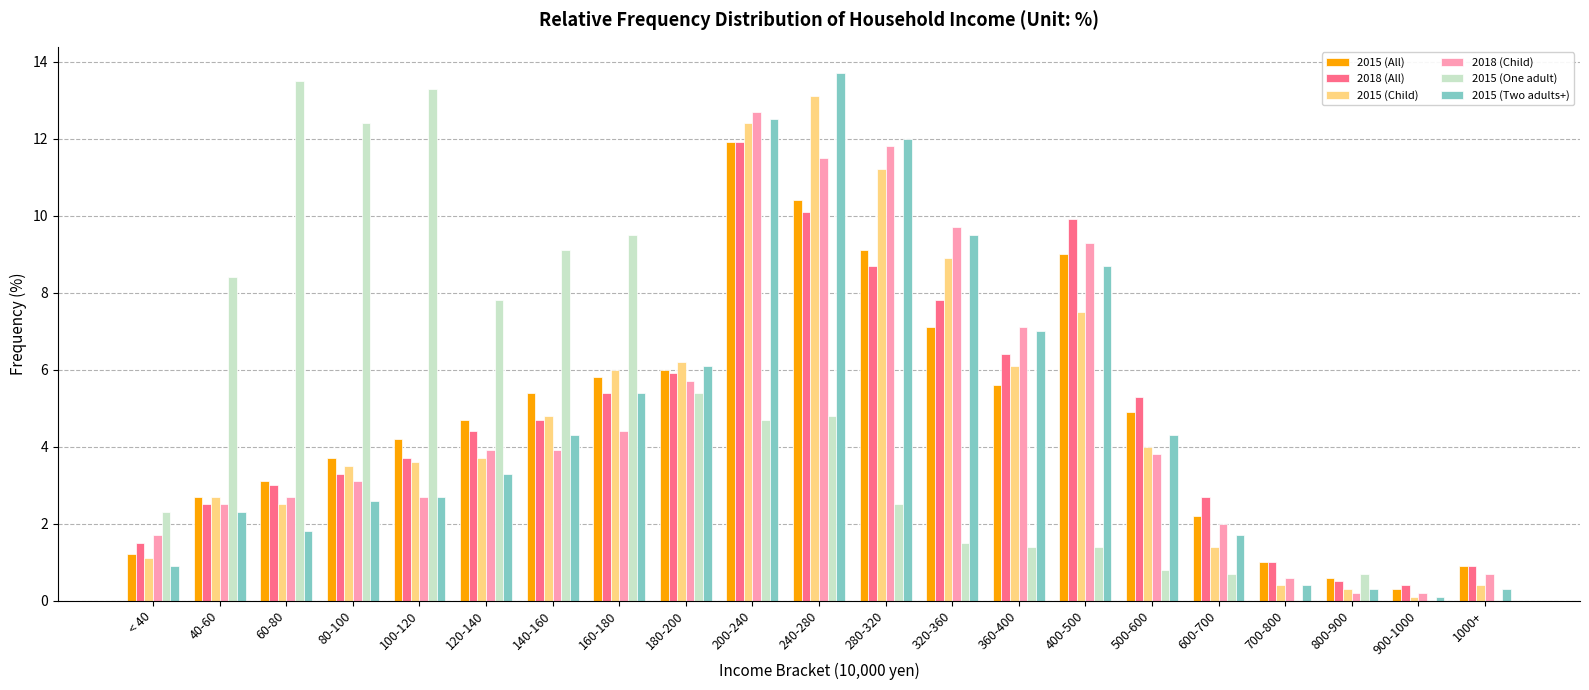

Reading left to right, extract all data points from this chart.

2015 (All): 1.2	2.7	3.1	3.7	4.2	4.7	5.4	5.8	6.0	11.9	10.4	9.1	7.1	5.6	9.0	4.9	2.2	1.0	0.6	0.3	0.9
2018 (All): 1.5	2.5	3.0	3.3	3.7	4.4	4.7	5.4	5.9	11.9	10.1	8.7	7.8	6.4	9.9	5.3	2.7	1.0	0.5	0.4	0.9
2015 (Child): 1.1	2.7	2.5	3.5	3.6	3.7	4.8	6.0	6.2	12.4	13.1	11.2	8.9	6.1	7.5	4.0	1.4	0.4	0.3	0.1	0.4
2018 (Child): 1.7	2.5	2.7	3.1	2.7	3.9	3.9	4.4	5.7	12.7	11.5	11.8	9.7	7.1	9.3	3.8	2.0	0.6	0.2	0.2	0.7
2015 (One adult): 2.3	8.4	13.5	12.4	13.3	7.8	9.1	9.5	5.4	4.7	4.8	2.5	1.5	1.4	1.4	0.8	0.7	0.0	0.7	0.0	0.0
2015 (Two adults+): 0.9	2.3	1.8	2.6	2.7	3.3	4.3	5.4	6.1	12.5	13.7	12.0	9.5	7.0	8.7	4.3	1.7	0.4	0.3	0.1	0.3